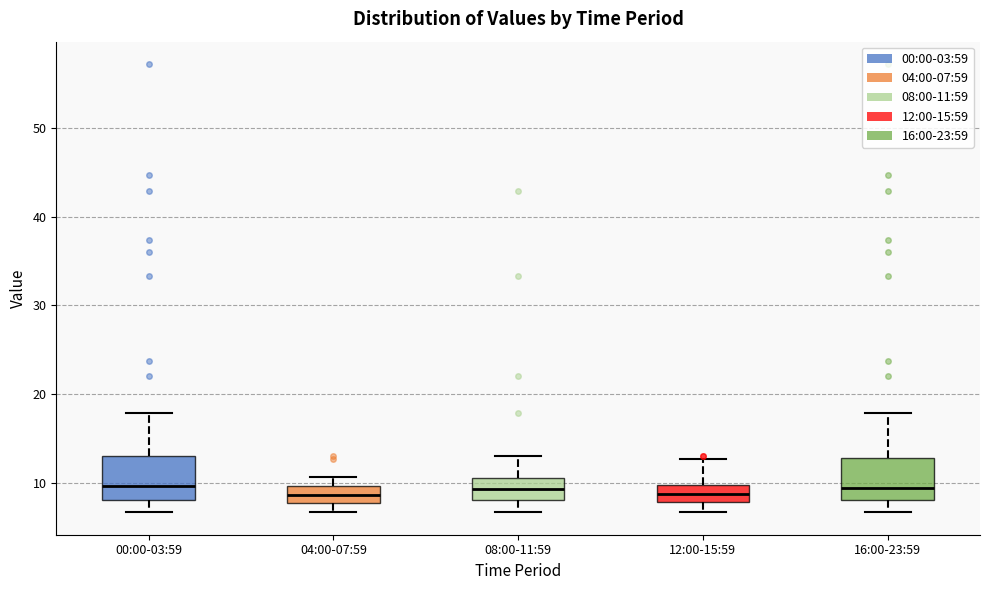

Where is the lower edge of the box for 08:00-11:59 on the y-axis? The values are not printed on the chart, so give them approximately, as read against the axis.

8